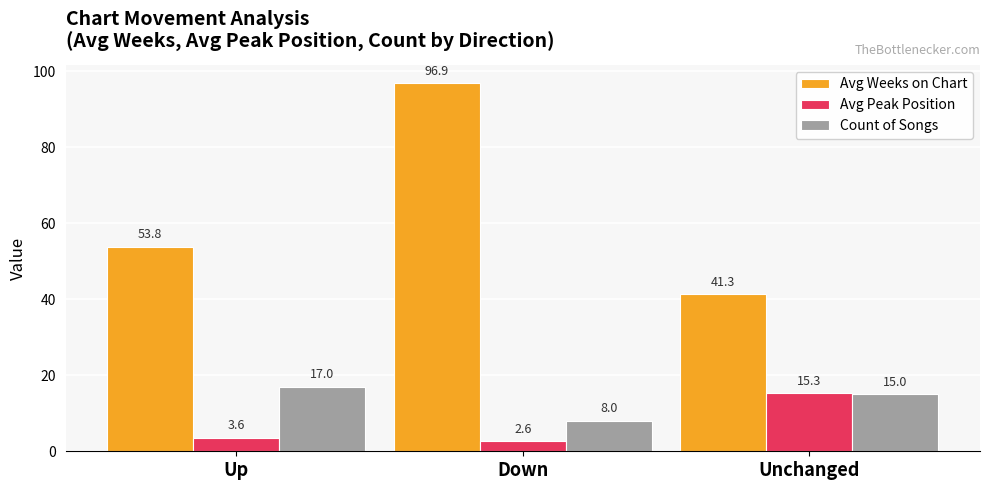

Reading left to right, list all the values displayed in this chart.

Avg Weeks on Chart: Up=53.8	Down=96.9	Unchanged=41.3
Avg Peak Position: Up=3.6	Down=2.6	Unchanged=15.3
Count of Songs: Up=17.0	Down=8.0	Unchanged=15.0